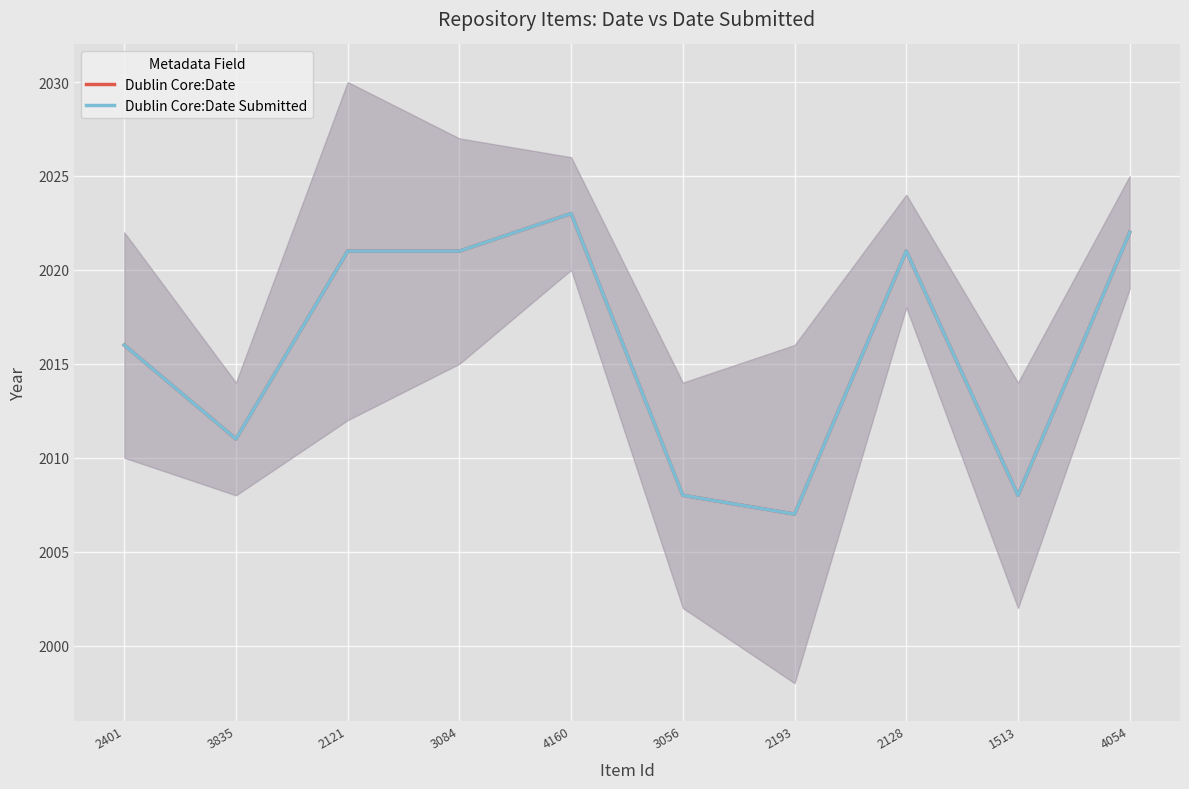

How many values in the Dublin Core:Date series exceed 2021?

2